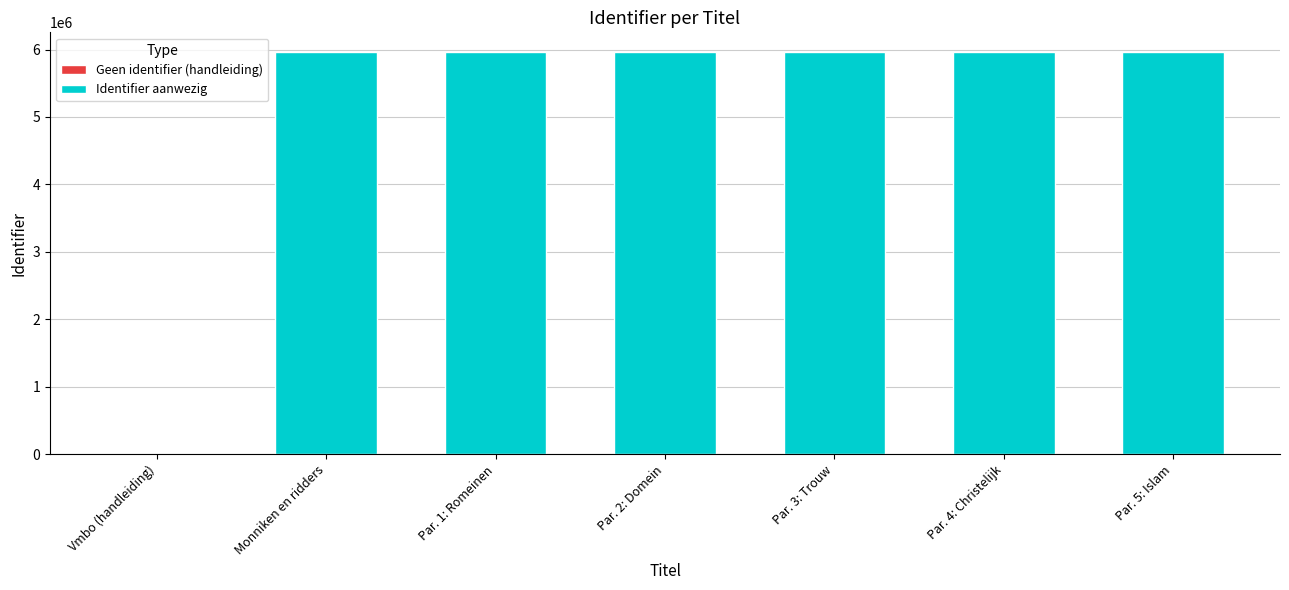

How many data points does each series have?

6